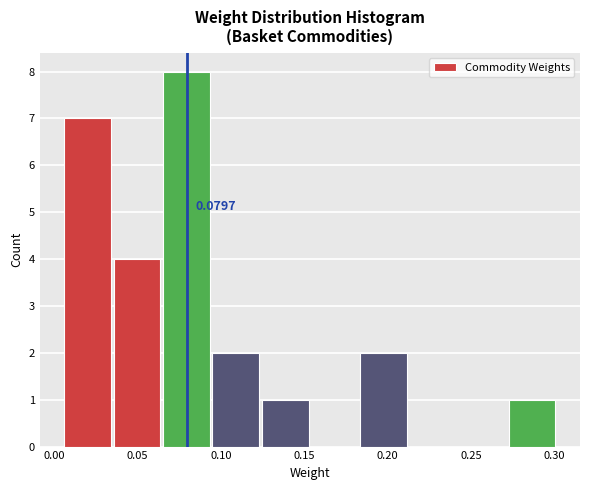

Which range on the x-axis has the tallest bar?

0.065 to 0.095